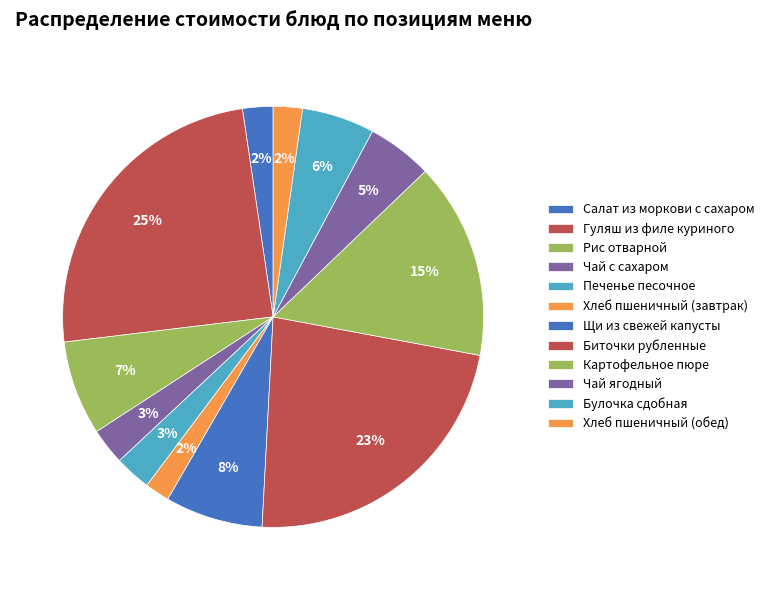

What is the ratio of the value at Щи из свежей капусты to the value at Рис отварной?

1.0